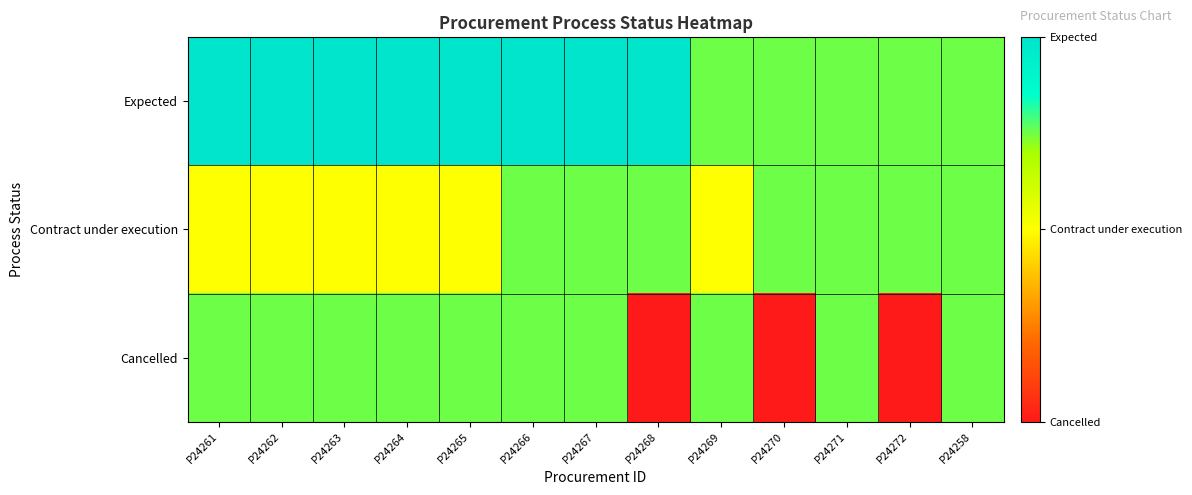

Reading left to right, extract all data points from this chart.

Expected: P24261=2.0	P24262=2.0	P24263=2.0	P24264=2.0	P24265=2.0	P24266=2.0	P24267=2.0	P24268=2.0	P24269=1.5	P24270=1.5	P24271=1.5	P24272=1.5	P24258=1.5
Contract under execution: P24261=1.0	P24262=1.0	P24263=1.0	P24264=1.0	P24265=1.0	P24266=1.5	P24267=1.5	P24268=1.5	P24269=1.0	P24270=1.5	P24271=1.5	P24272=1.5	P24258=1.5
Cancelled: P24261=1.5	P24262=1.5	P24263=1.5	P24264=1.5	P24265=1.5	P24266=1.5	P24267=1.5	P24268=0.0	P24269=1.5	P24270=0.0	P24271=1.5	P24272=0.0	P24258=1.5